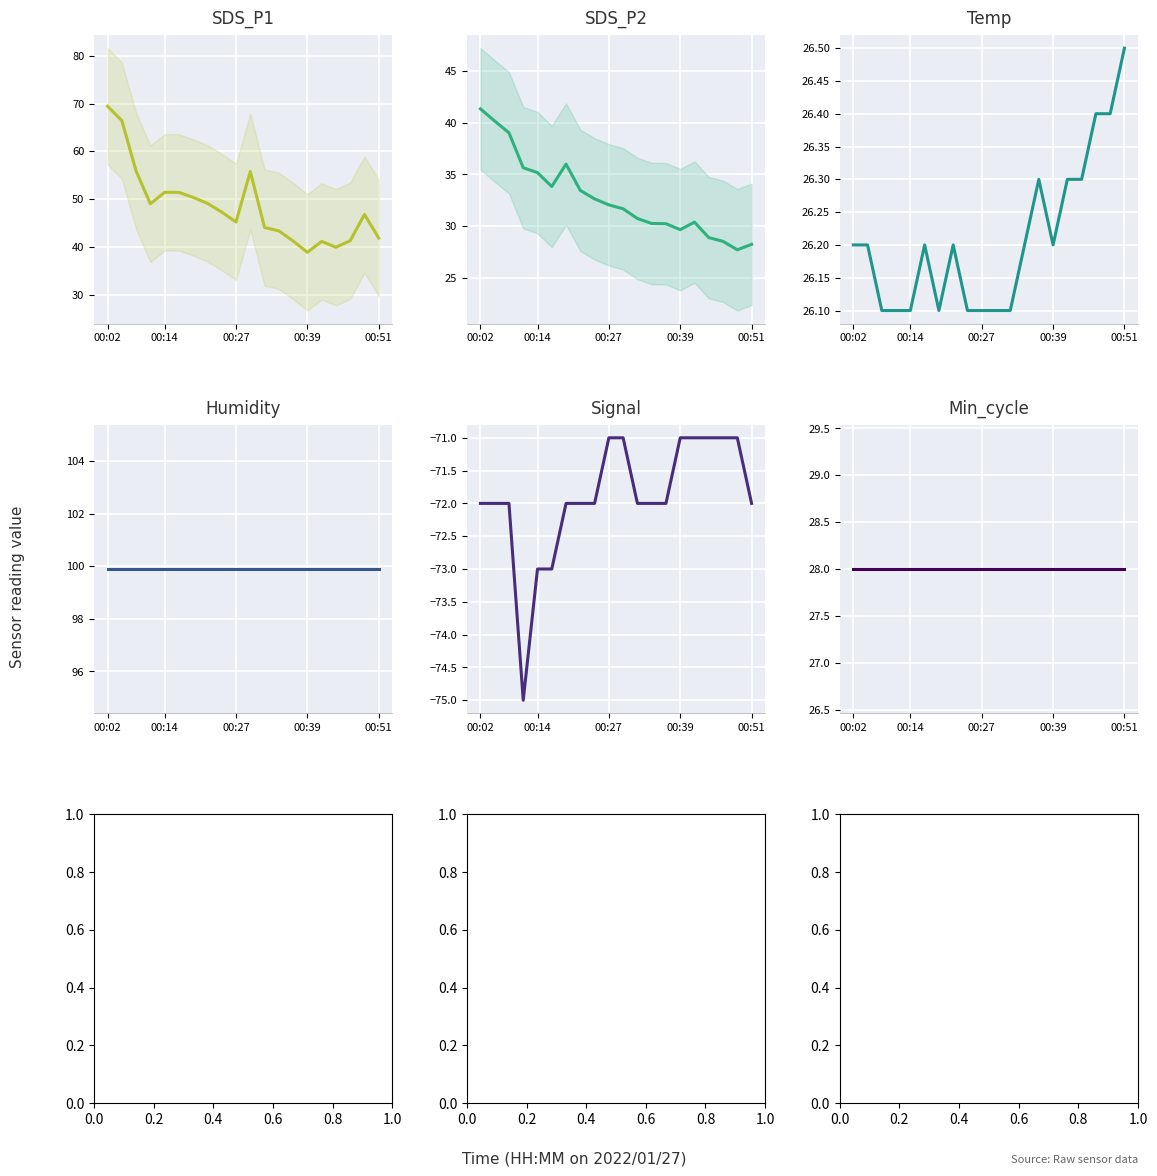

Is it true that Min_cycle equals 15.8 at 6?

False